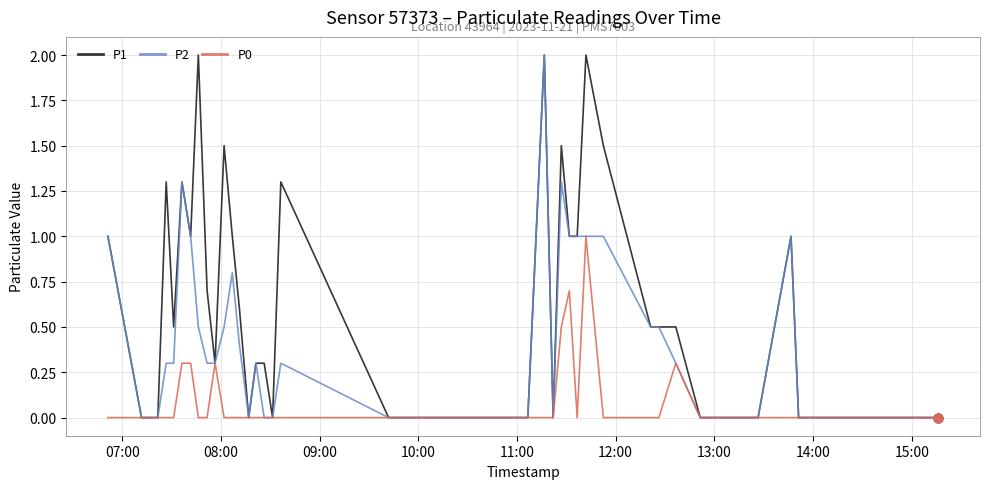

Which series has the largest total across all categories?

P1